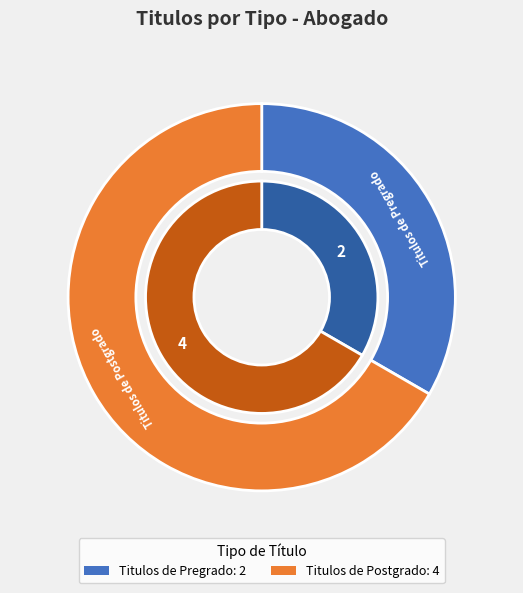

The Titulos de Postgrado slice represents 67% of the pie. True or false?

True